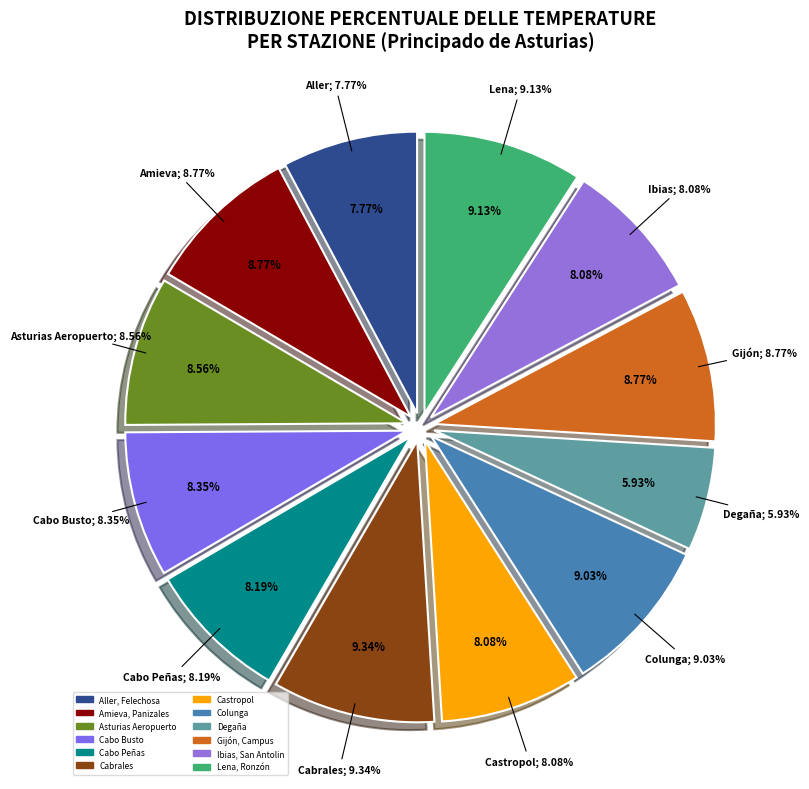

Count the number of slices in the pie.

12